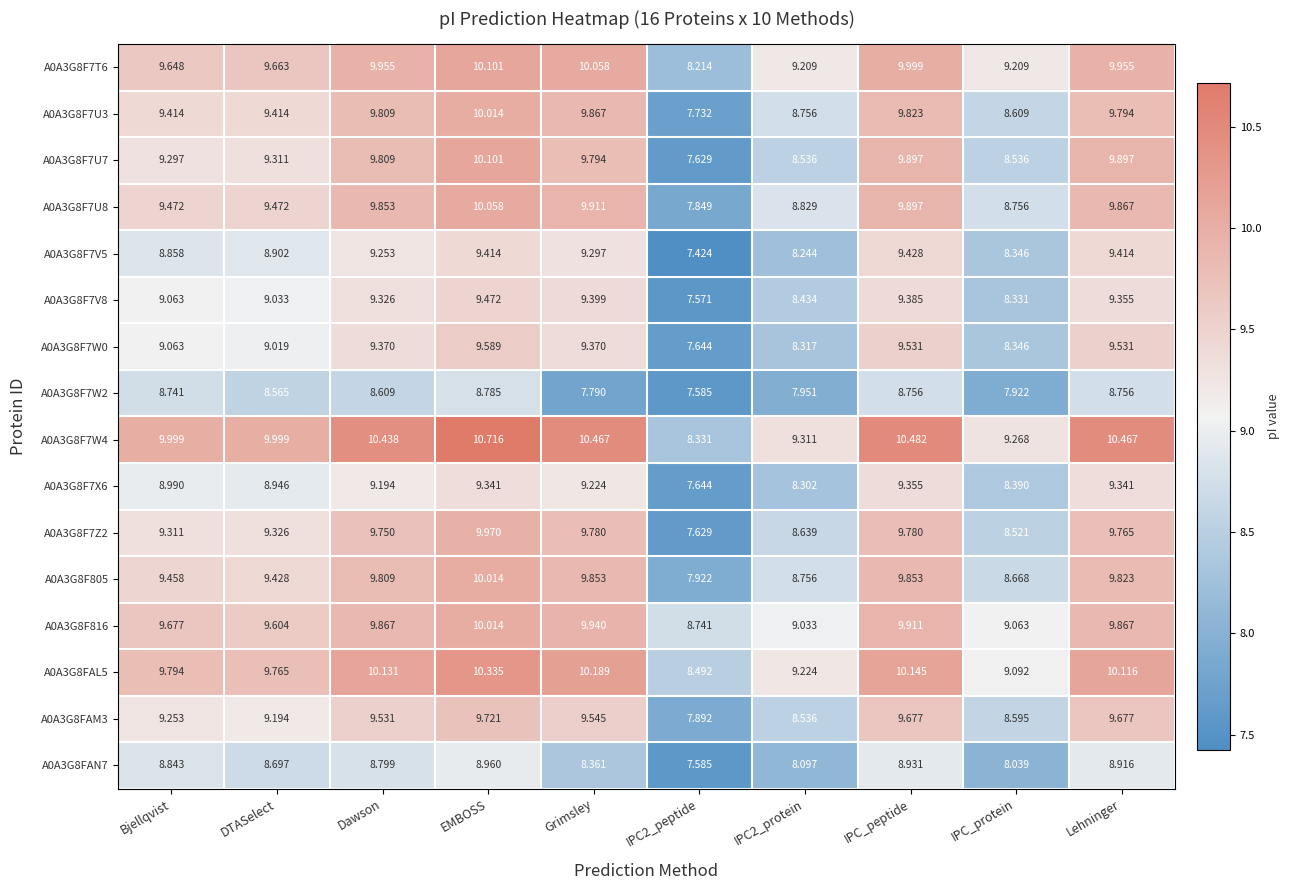

At which category is the sum across all series the highest?

EMBOSS